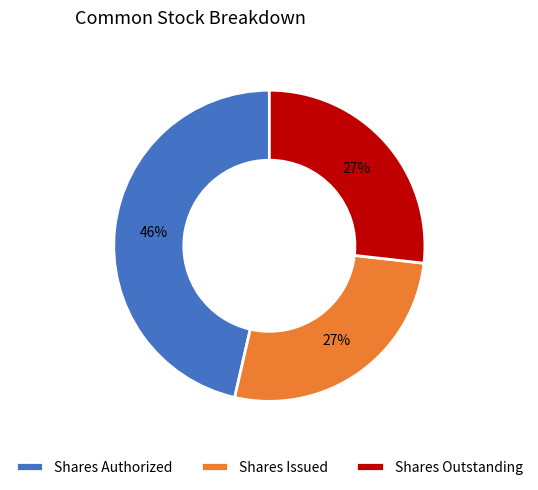

Which category has the biggest portion of the pie?

Shares Authorized